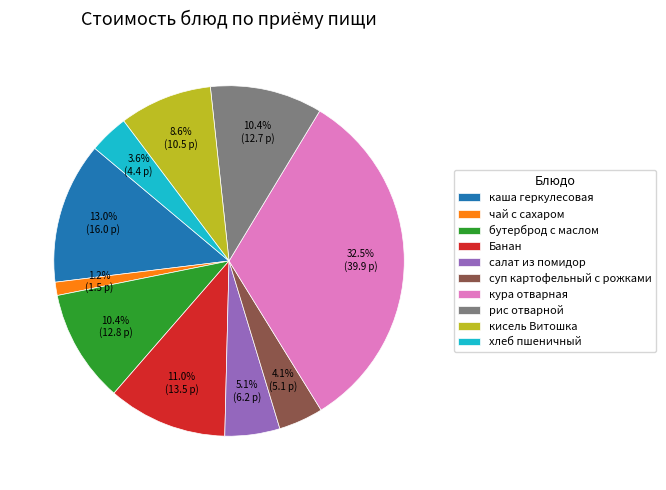

Is there any slice that represents more than half of the pie?

No